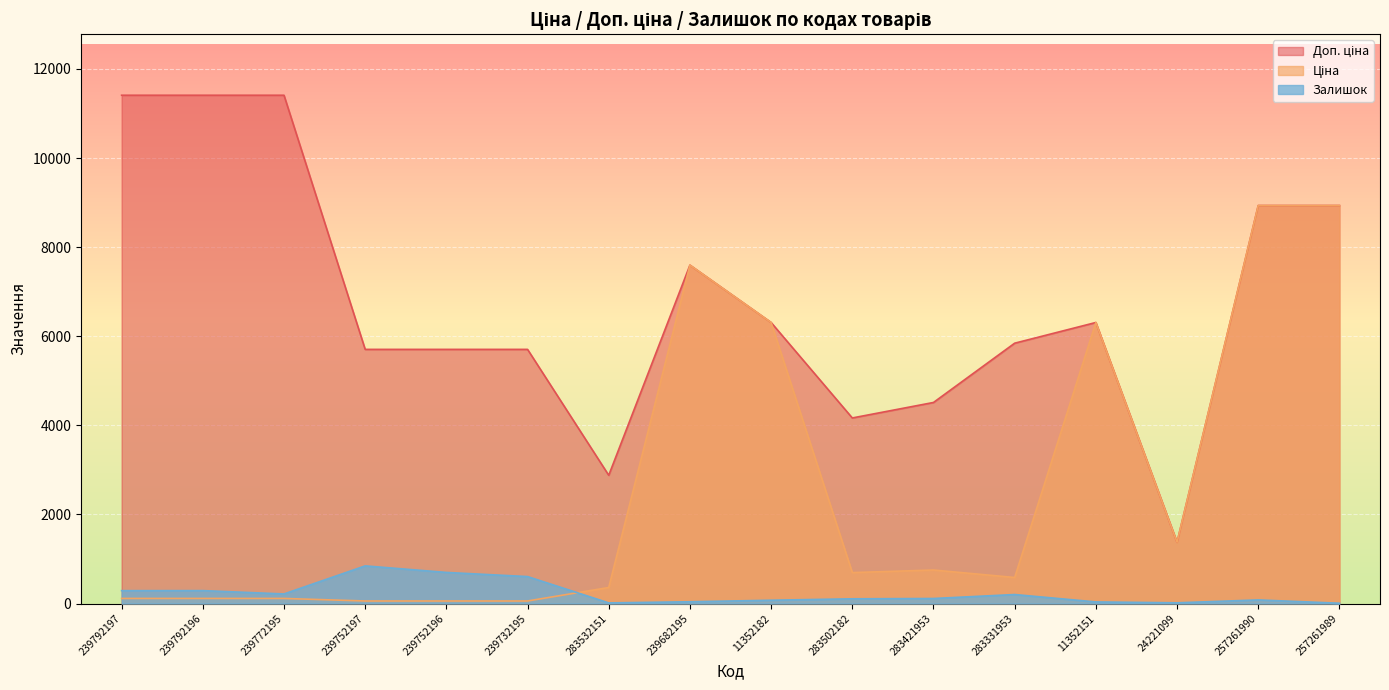

True or false: Доп. ціна and Залишок intersect in this chart.

False